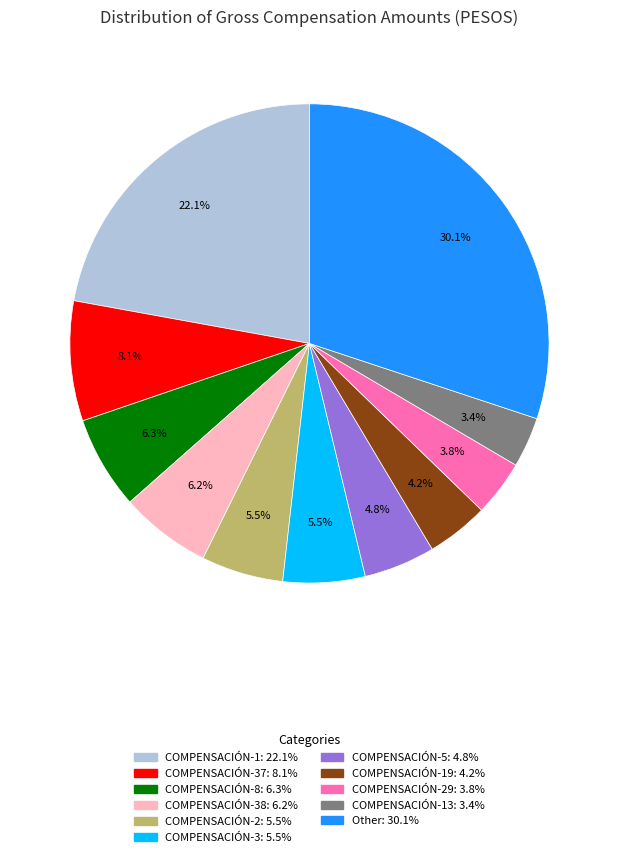

How many slices are in this pie chart?

11